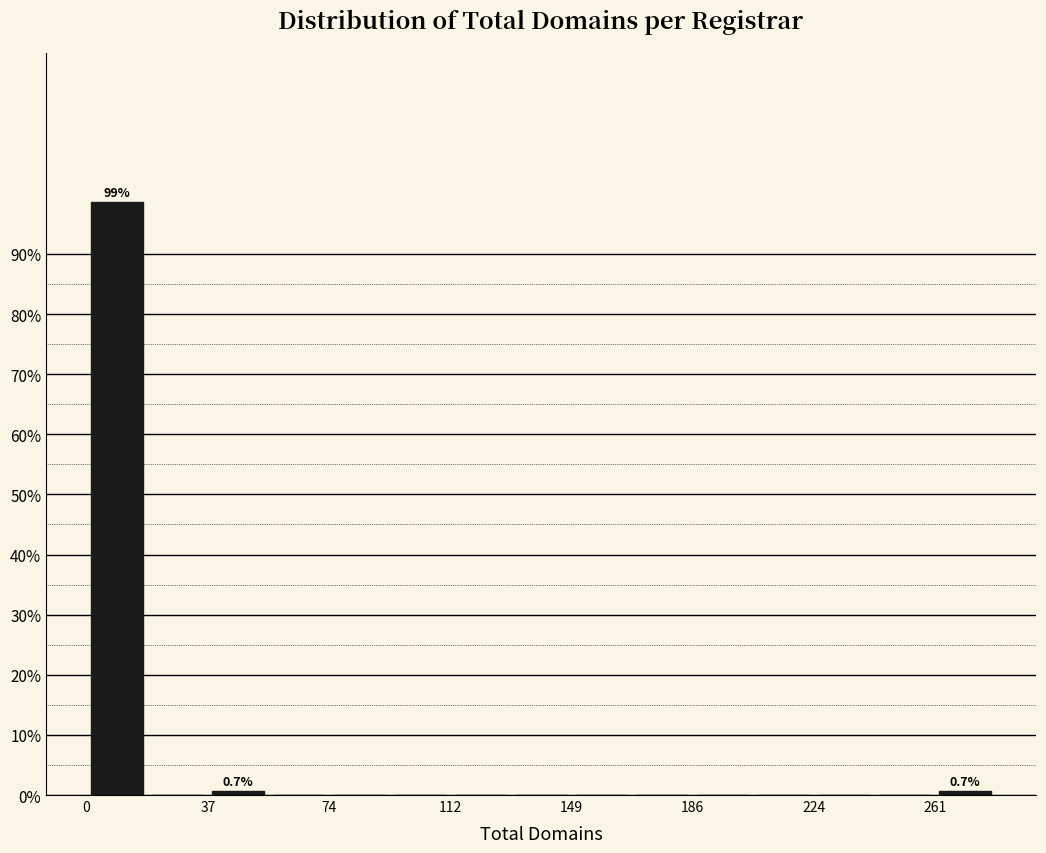

Read against the x-axis, roughly where is the centre of the tallest bar?

10